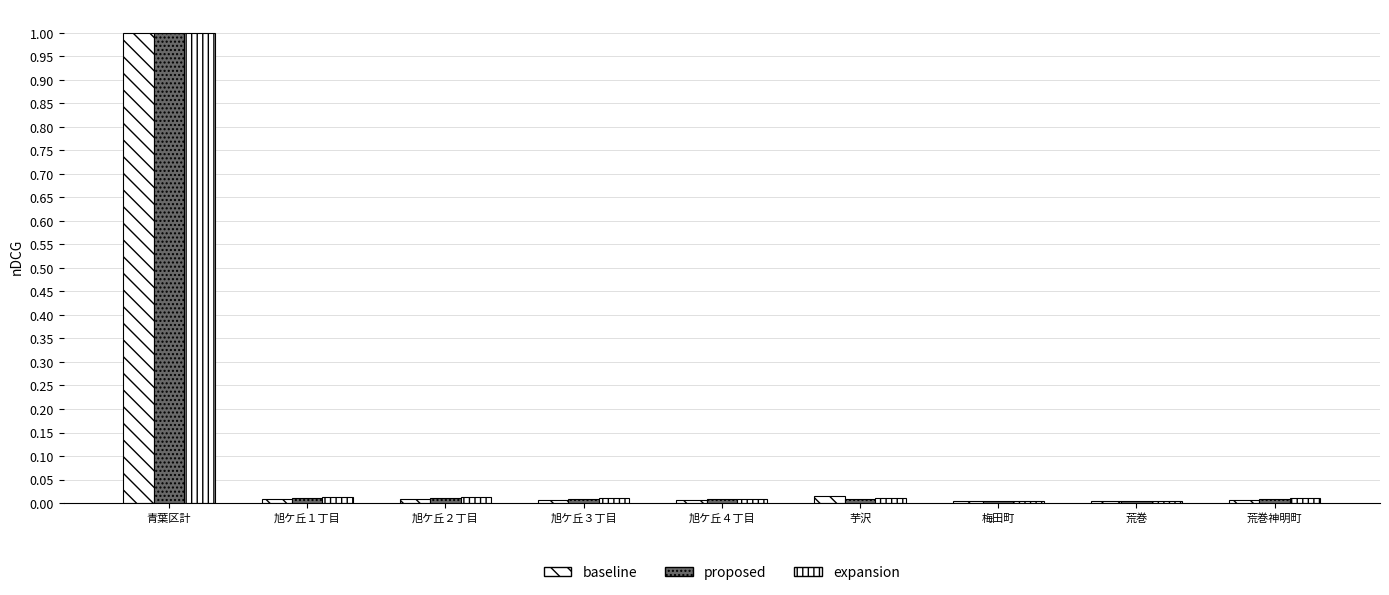

How many distinct data groups are displayed?

3